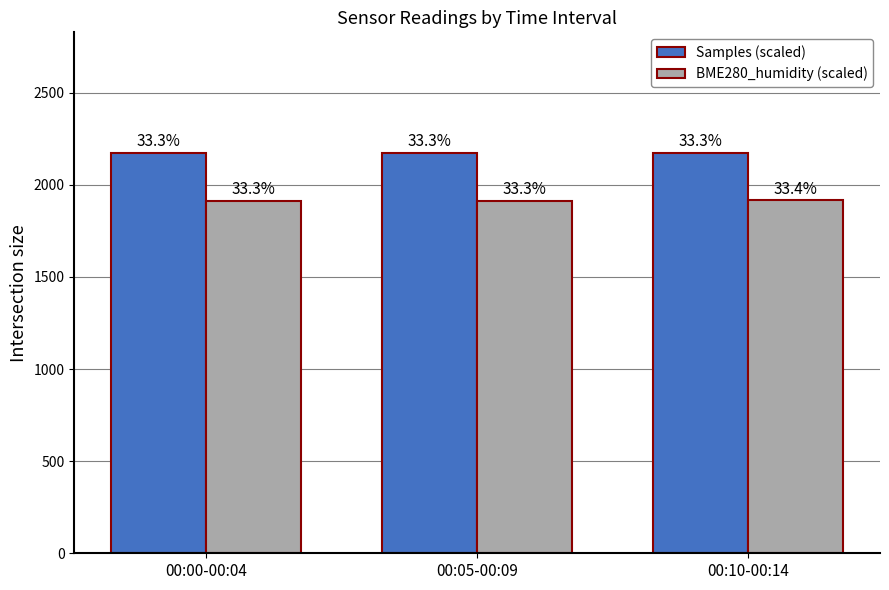

Are the bars grouped side by side (vs. stacked)?

Yes